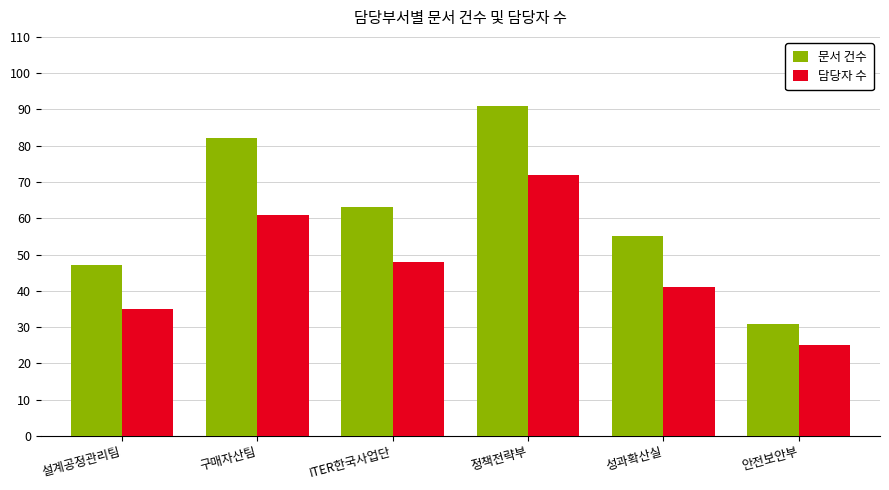

At which category does the chart reach its peak across all series?

정책전략부